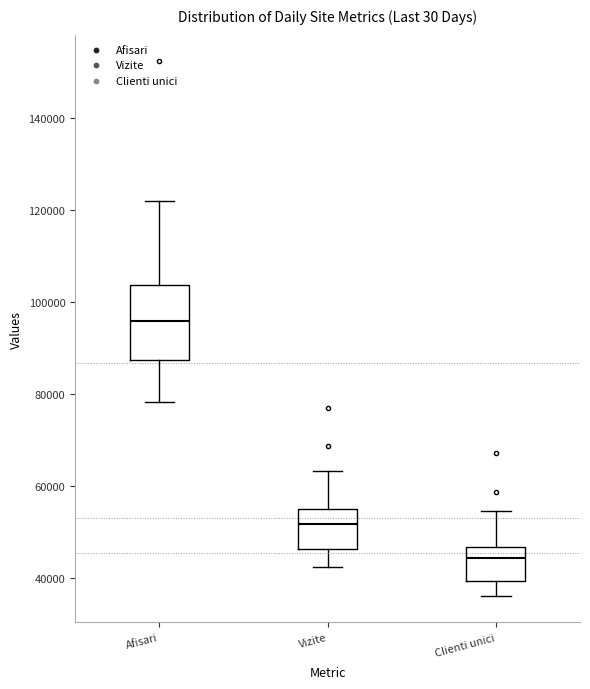

Comparing the boxes themselves (not the whiskers), which one is the tallest?

Afisari